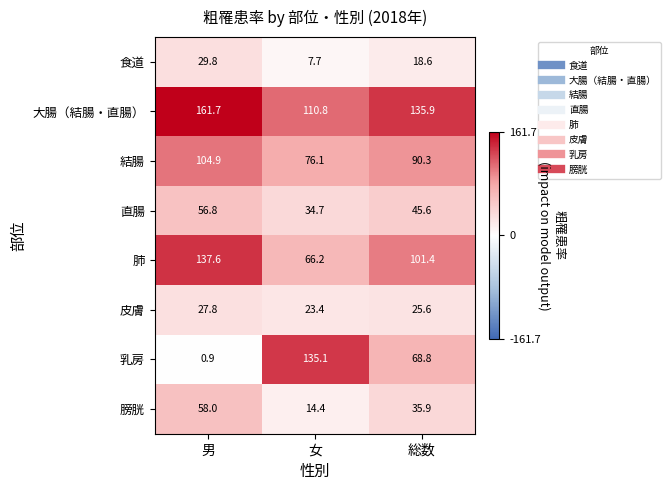

Which series has the largest total across all categories?

大腸（結腸・直腸）